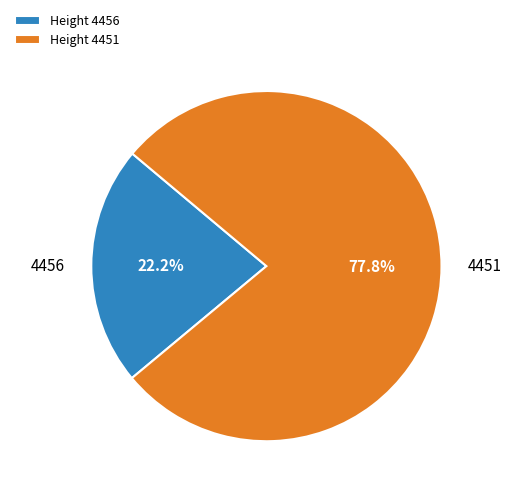

Is the sum of Height 4456 and Height 4451 greater than half?

Yes